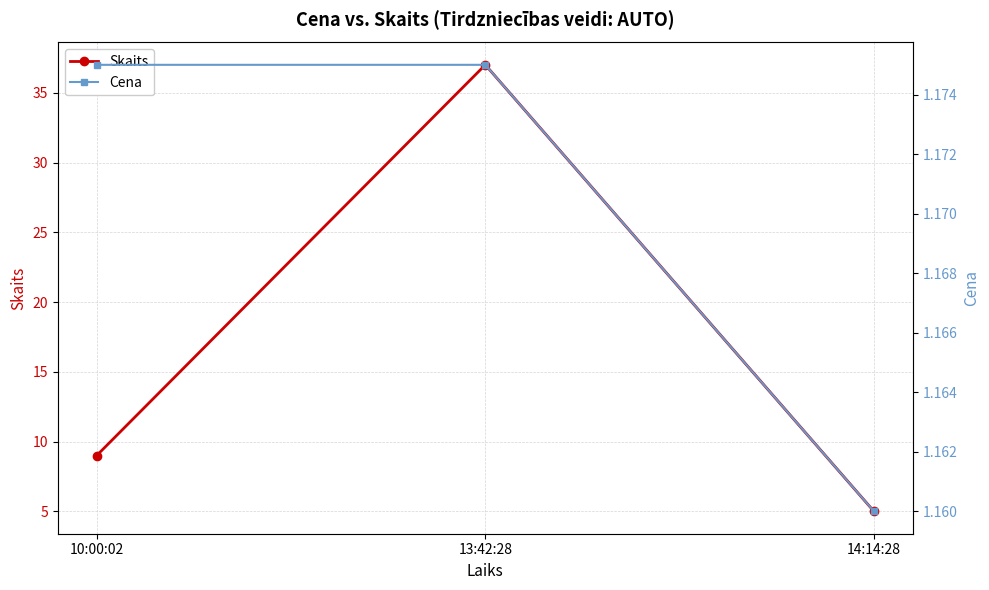

Is this an area chart (filled region under the line)?

No